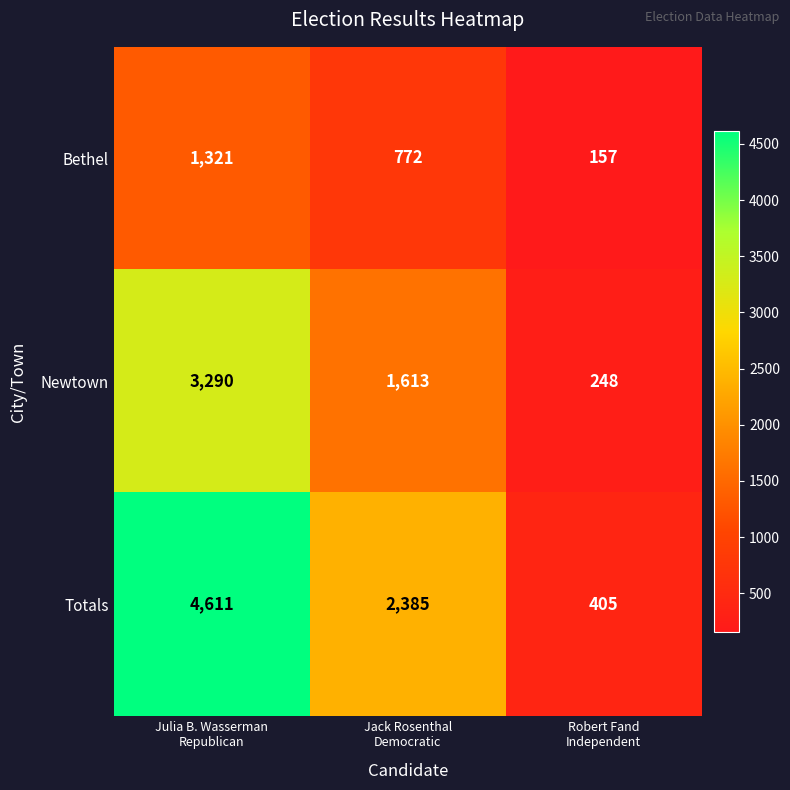

How many data points in Totals are less than 2385?

1